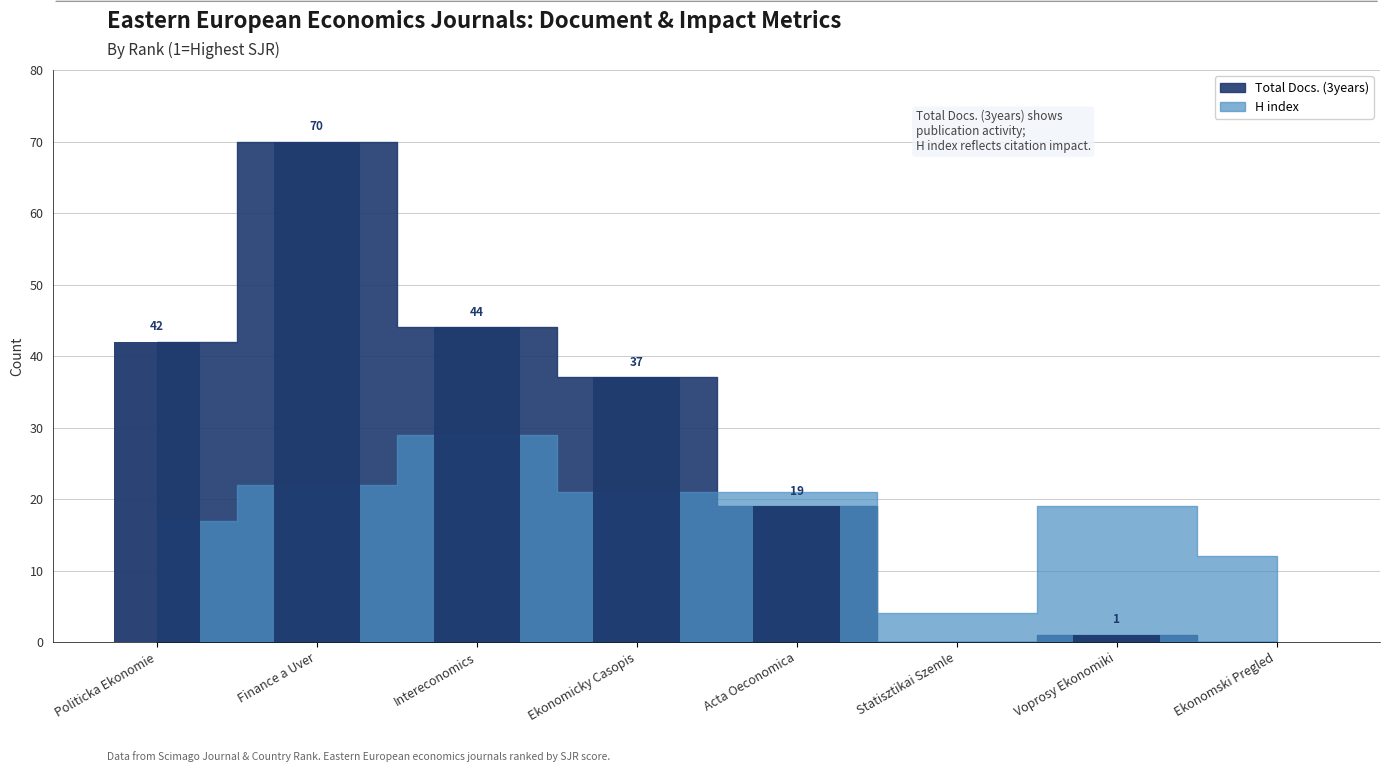

What is the sum of the values at Statisztikai Szemle and Ekonomicky Casopis?

37